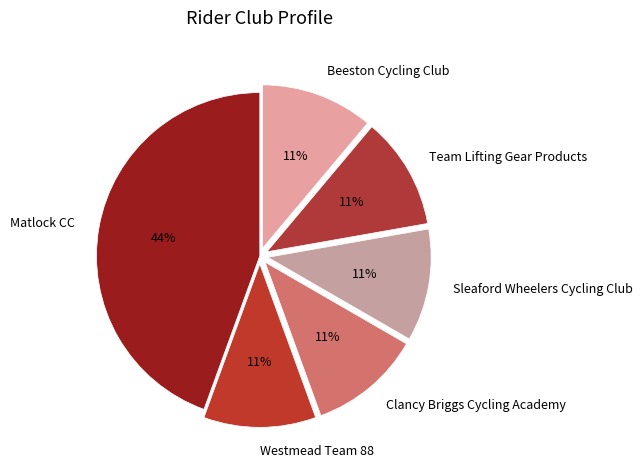

To the nearest percent, what portion does Westmead Team 88 represent?

11%